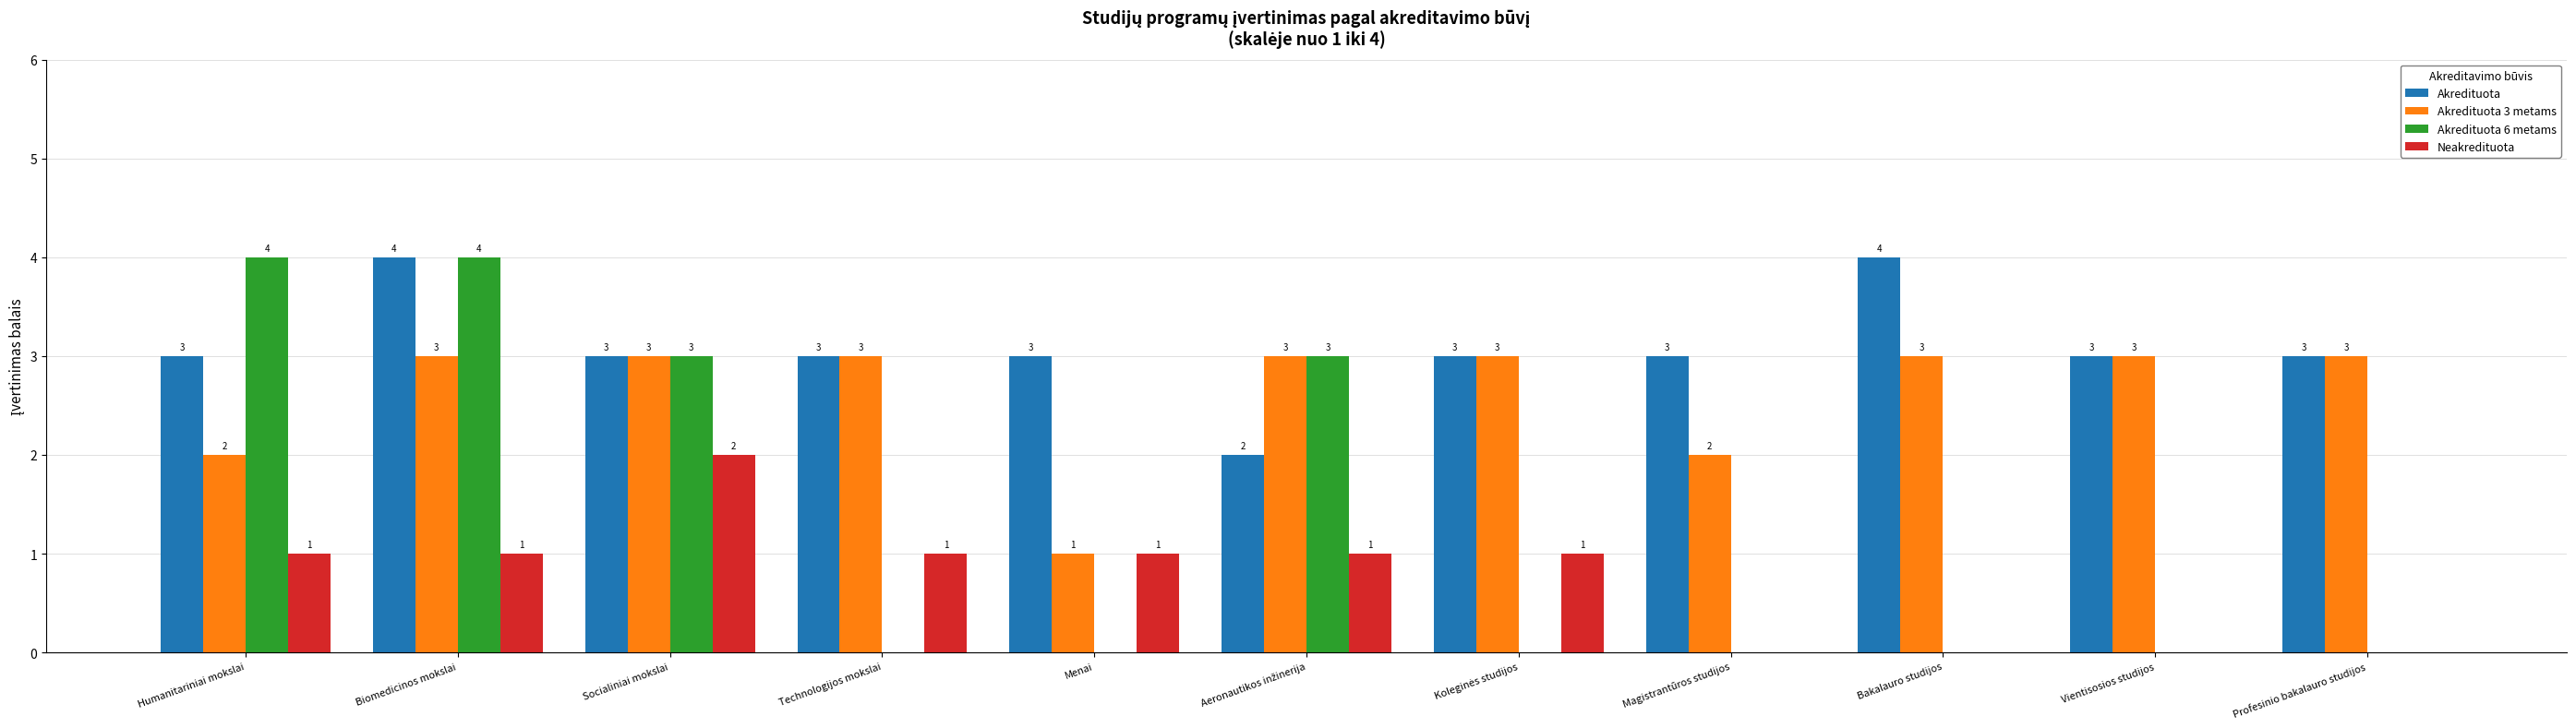

How many Akredituota values are between 3 and 4?

10